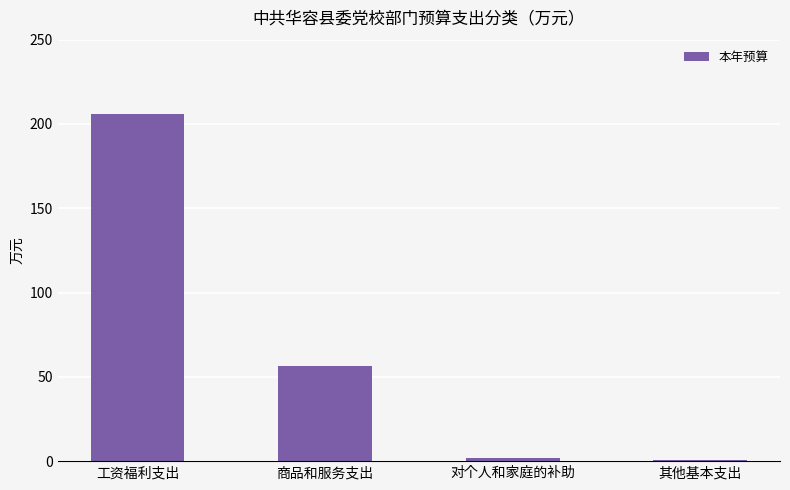

Where does the data first go above 56?

工资福利支出